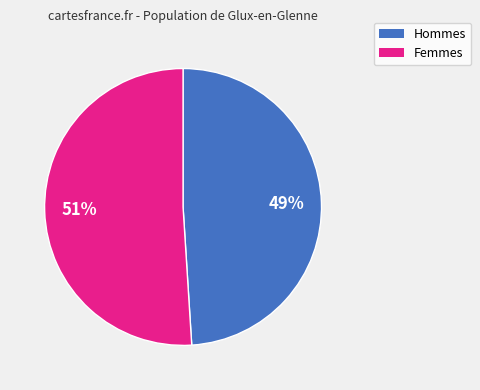

How many slices are in this pie chart?

2